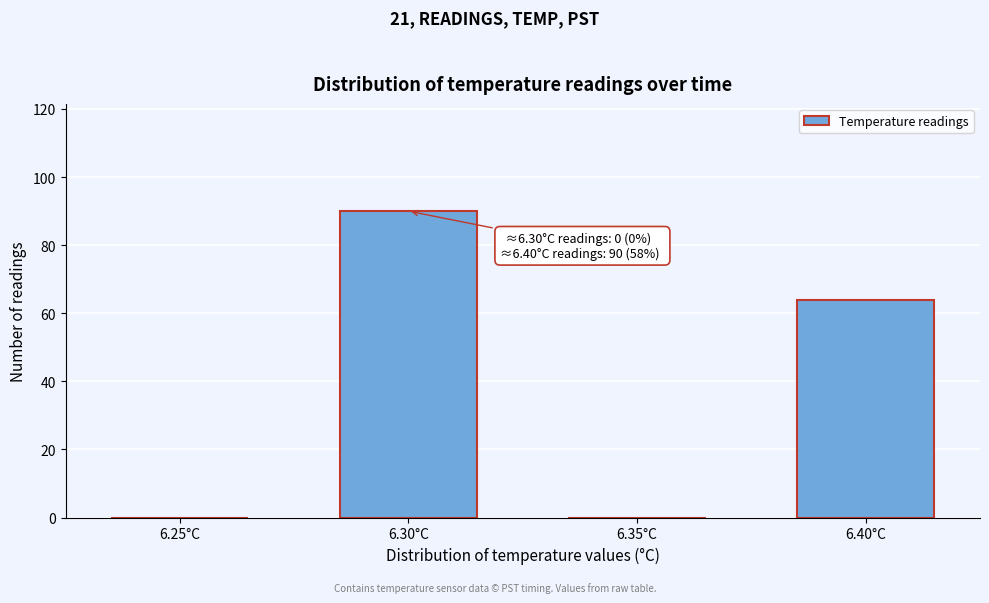

Reading left to right, what are all the values shown in this chart?

6.25°C=0	6.30°C=90	6.35°C=0	6.40°C=64